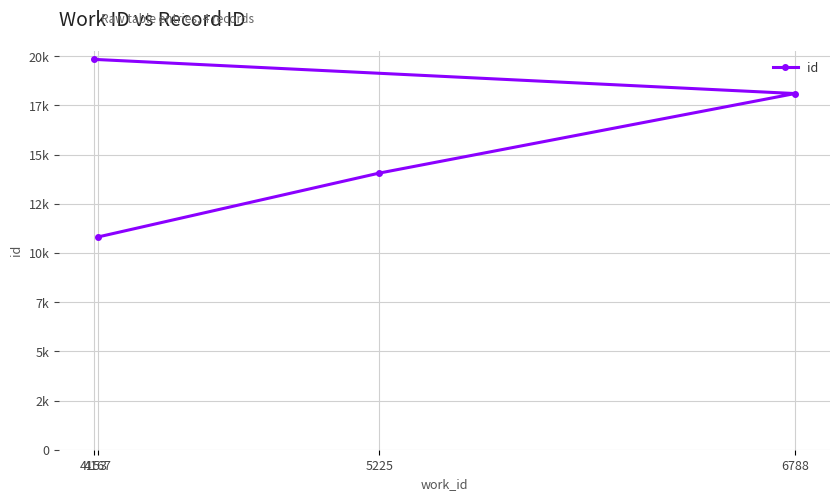

Where does the data first go above 18097?

4153